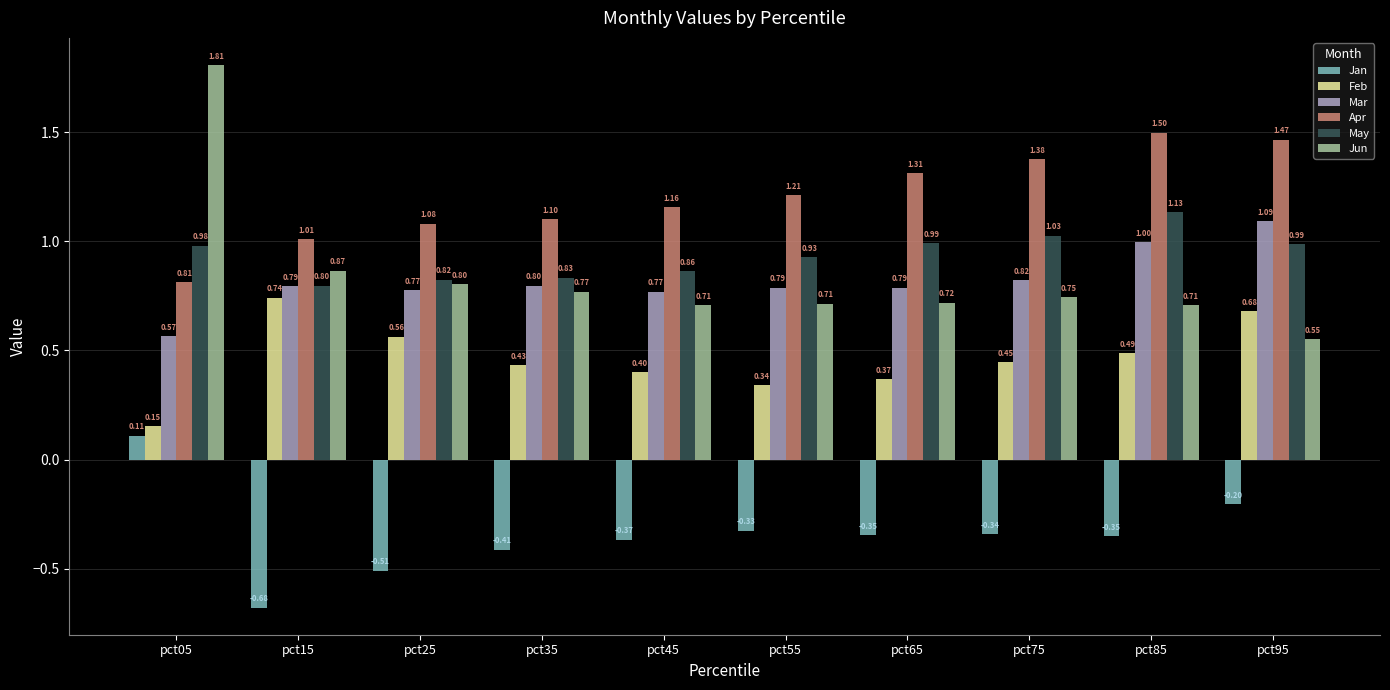

What is the spread (max minus min) of values at pct25?

1.6